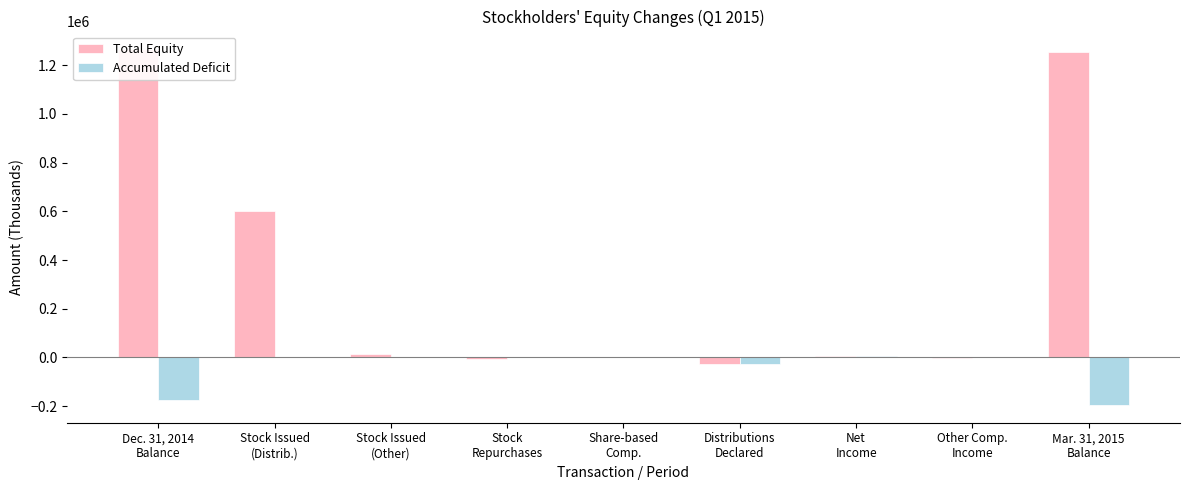

Reading left to right, transcribe all the data shown in this chart.

Total Equity: Dec. 31, 2014
Balance=1265165	Stock Issued
(Distrib.)=600000	Stock Issued
(Other)=14826	Stock
Repurchases=-5422	Share-based
Comp.=7	Distributions
Declared=-26721	Net
Income=4901	Other Comp.
Income=-177	Mar. 31, 2015
Balance=1252579
Accumulated Deficit: Dec. 31, 2014
Balance=-173098	Stock Issued
(Distrib.)=0	Stock Issued
(Other)=0	Stock
Repurchases=0	Share-based
Comp.=0	Distributions
Declared=-26721	Net
Income=4901	Other Comp.
Income=0	Mar. 31, 2015
Balance=-194918